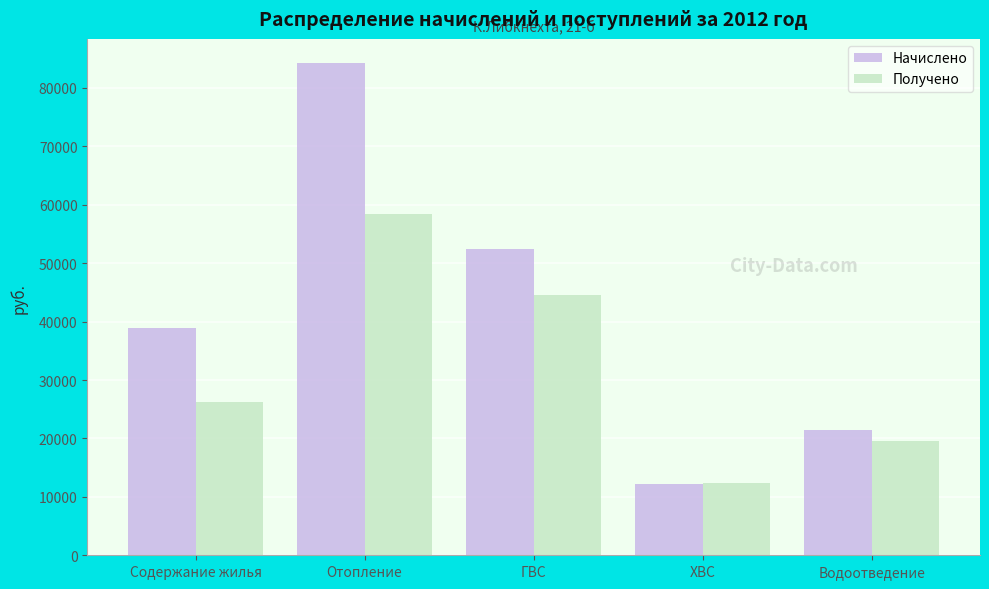

Between Содержание жилья and ХВС, which series saw the biggest shift?

Начислено